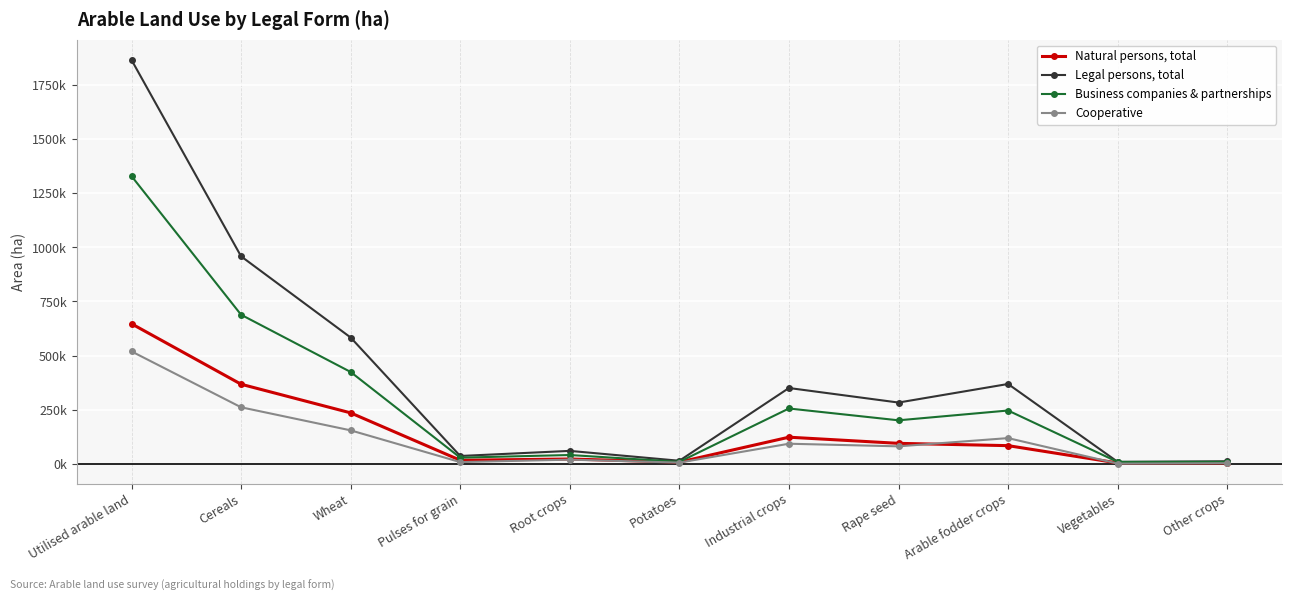

Is this an area chart (filled region under the line)?

No